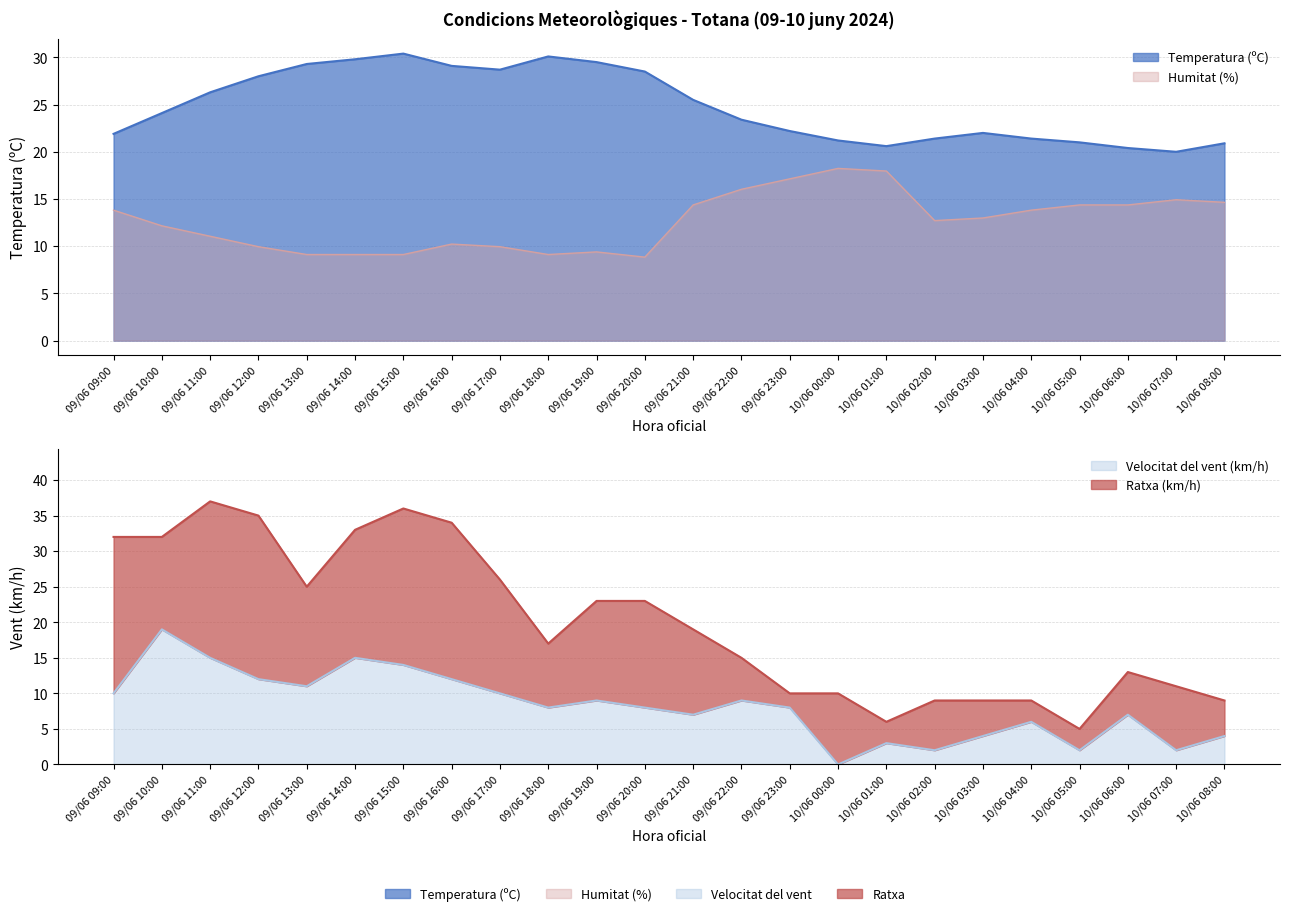

List the labels in order of Velocitat del vent (km/h) value, smallest first.

10/06 00:00, 10/06 02:00, 10/06 05:00, 10/06 07:00, 10/06 01:00, 10/06 03:00, 10/06 08:00, 10/06 04:00, 09/06 21:00, 10/06 06:00, 09/06 18:00, 09/06 20:00, 09/06 23:00, 09/06 19:00, 09/06 22:00, 09/06 09:00, 09/06 17:00, 09/06 13:00, 09/06 12:00, 09/06 16:00, 09/06 15:00, 09/06 11:00, 09/06 14:00, 09/06 10:00